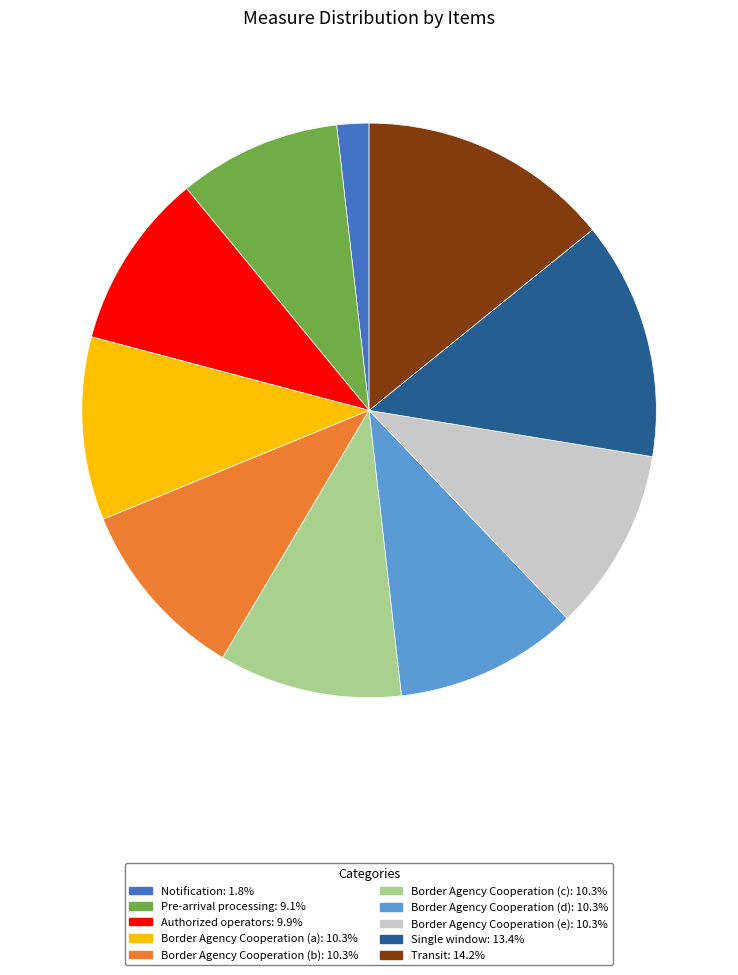

Is there any slice that represents more than half of the pie?

No